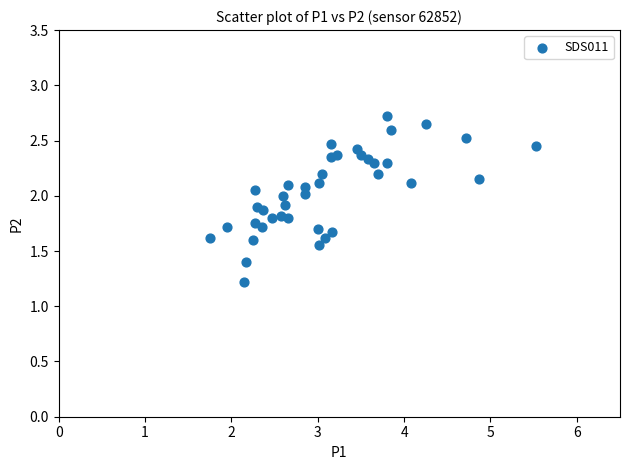

What Y value in the scatter plot is closest to 1?

1.2